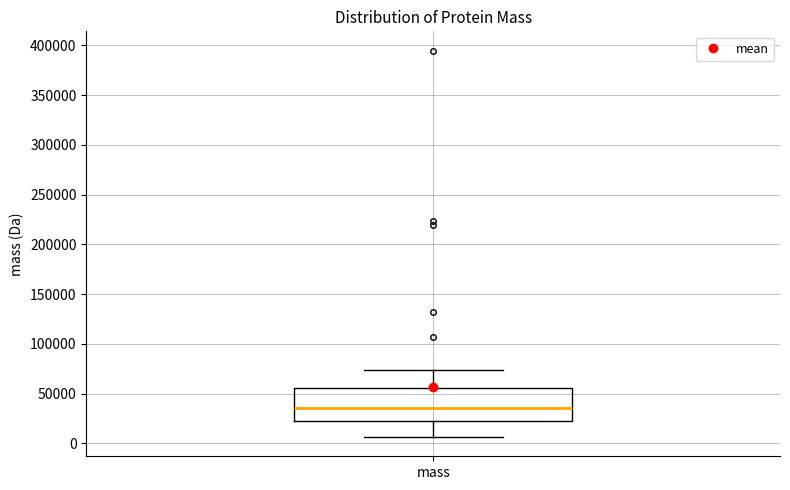

Where does the lower whisker of the box for mass end on the y-axis? The values are not printed on the chart, so give them approximately, as read against the axis.

5000